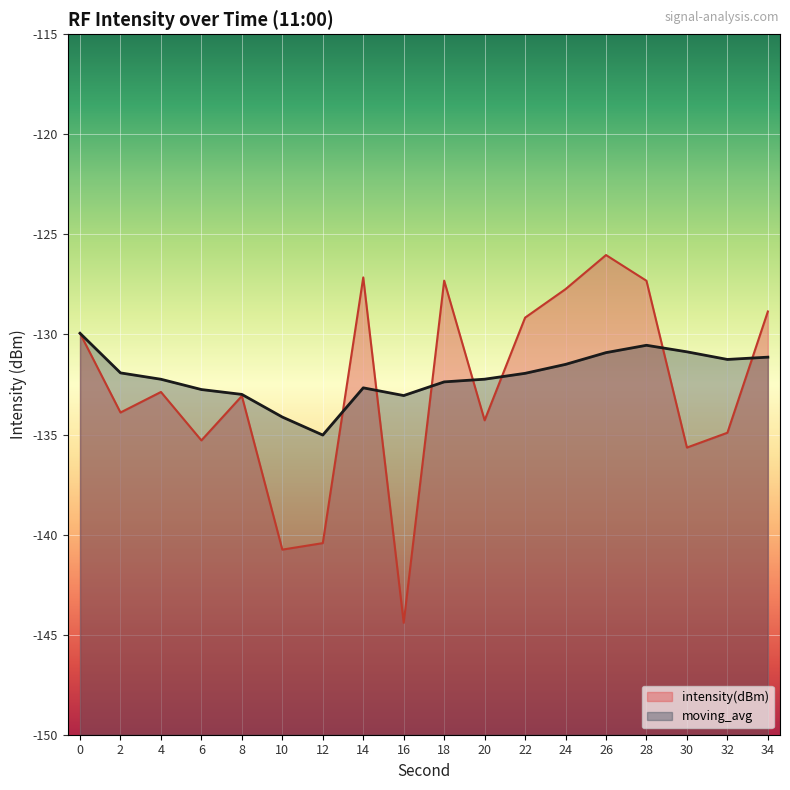

Reading left to right, list all the values displayed in this chart.

intensity(dBm): 0=-129.9	2=-133.9	4=-132.9	6=-135.3	8=-133.1	10=-140.8	12=-140.4	14=-127.1	16=-144.4	18=-127.3	20=-134.3	22=-129.2	24=-127.7	26=-126.0	28=-127.3	30=-135.7	32=-134.9	34=-128.9
moving_avg: 0=-129.9	2=-131.9	4=-132.2	6=-132.8	8=-133.0	10=-134.1	12=-135.0	14=-132.7	16=-133.1	18=-132.4	20=-132.2	22=-131.9	24=-131.5	26=-130.9	28=-130.5	30=-130.9	32=-131.2	34=-131.1